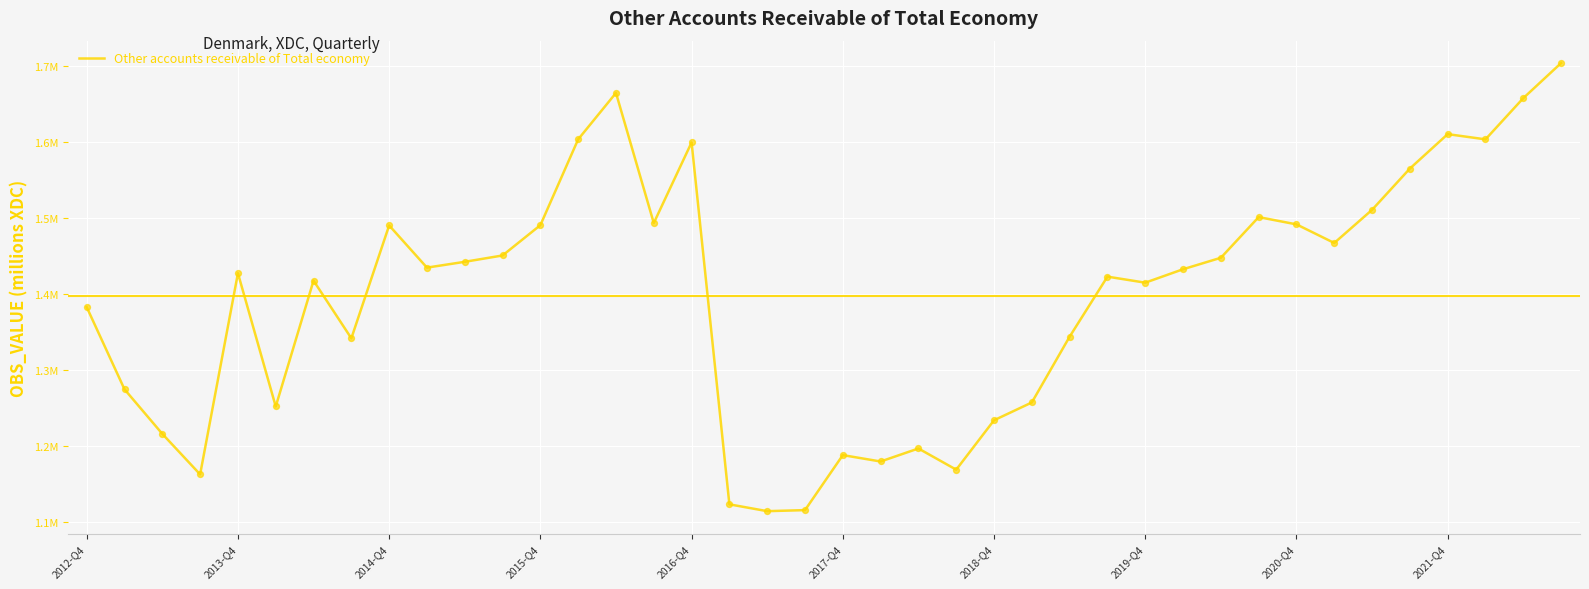

Does the chart have visible grid lines?

Yes